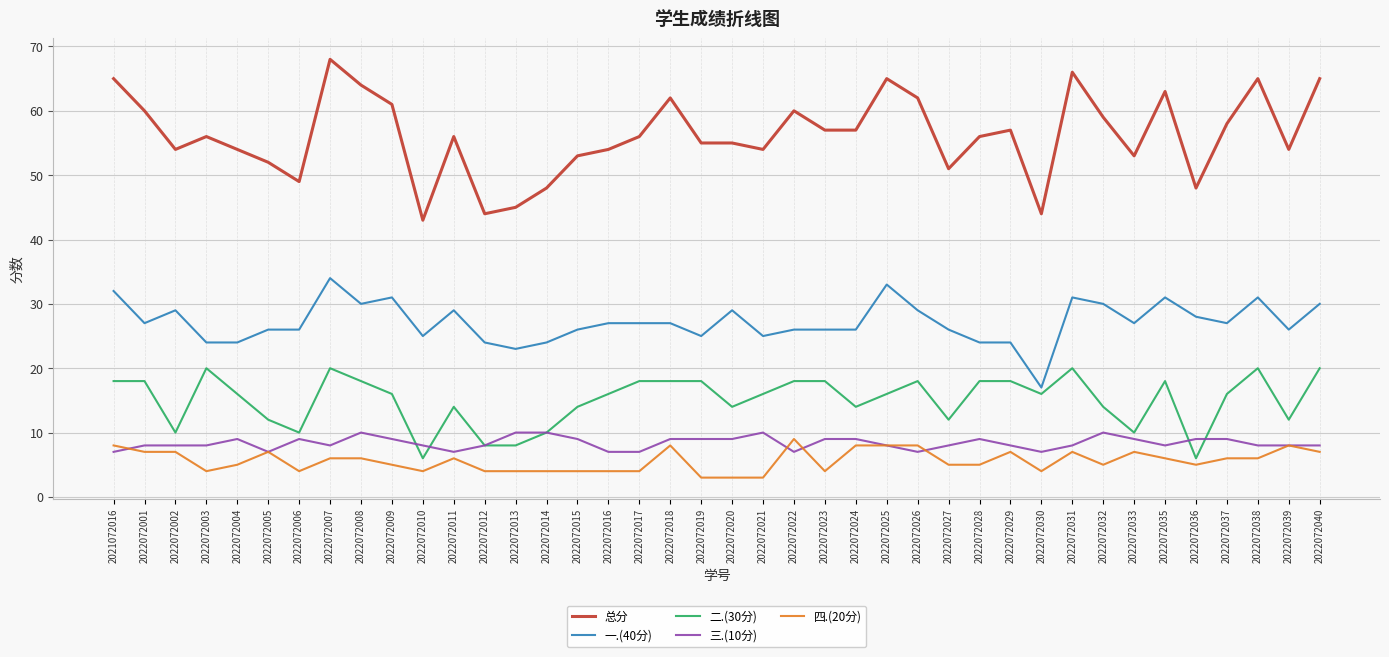

How many 四.(20分) values are between 4 and 7?

30